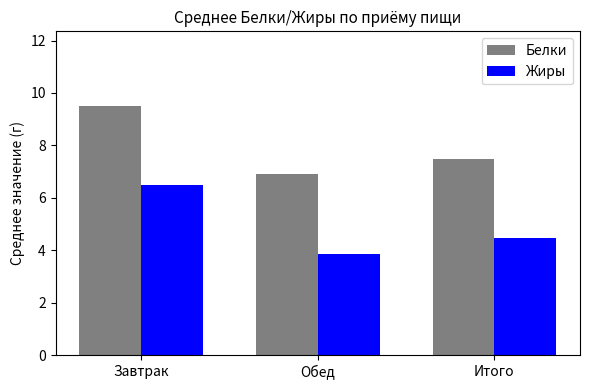

What value does the Белки series have at Завтрак?

9.5